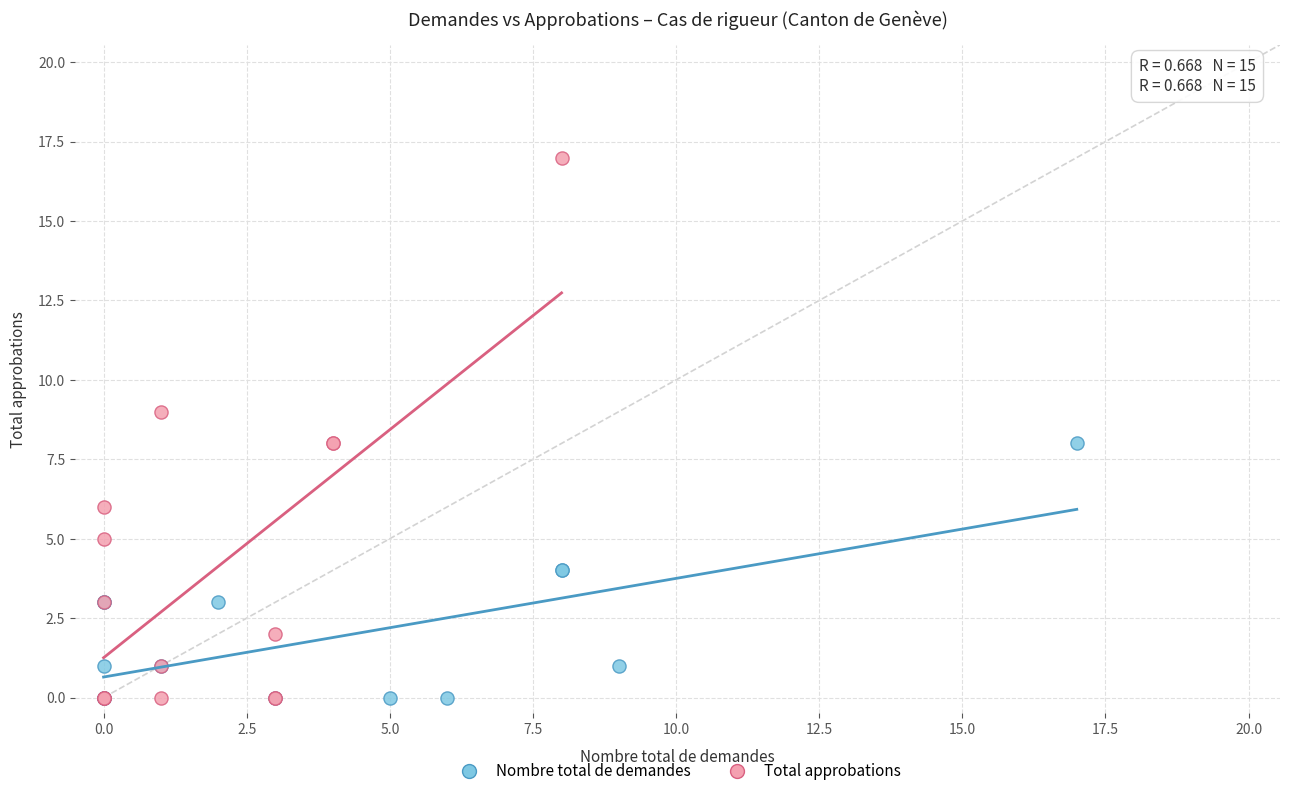

Which series has the largest Y range (max minus min)?

Total approbations